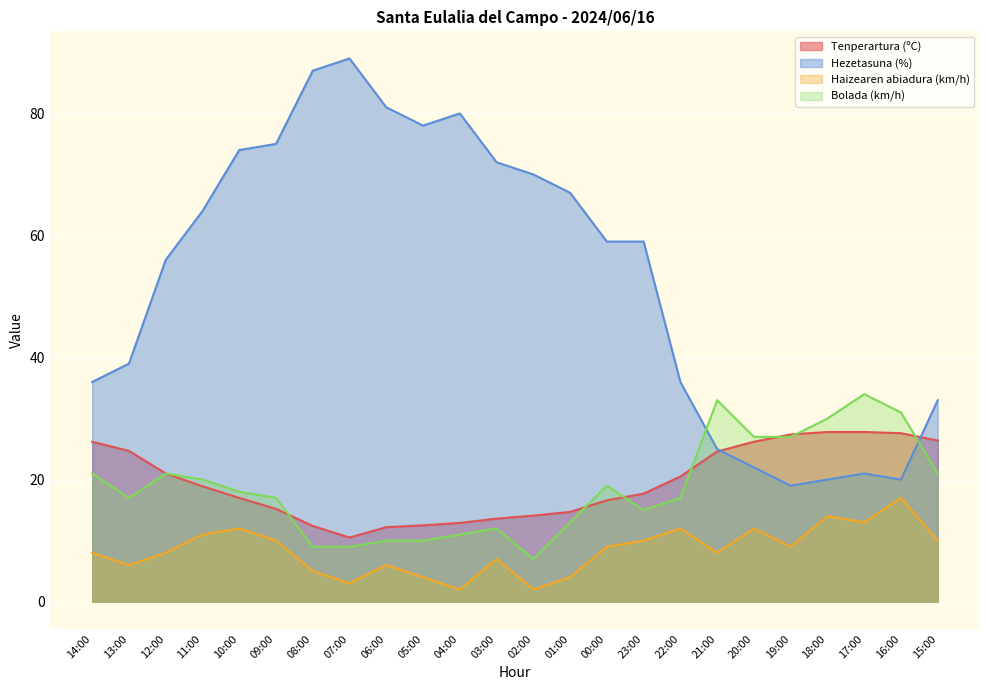

Reading left to right, list all the values displayed in this chart.

Tenperartura (ºC): 26.2	24.7	21.0	18.9	17.0	15.2	12.4	10.5	12.2	12.5	12.9	13.6	14.1	14.7	16.6	17.7	20.5	24.6	26.2	27.4	27.8	27.8	27.6	26.4
Hezetasuna (%): 36.0	39.0	56.0	64.0	74.0	75.0	87.0	89.0	81.0	78.0	80.0	72.0	70.0	67.0	59.0	59.0	36.0	25.0	22.0	19.0	20.0	21.0	20.0	33.0
Haizearen abiadura (km/h): 8.0	6.0	8.0	11.0	12.0	10.0	5.0	3.0	6.0	4.0	2.0	7.0	2.0	4.0	9.0	10.0	12.0	8.0	12.0	9.0	14.0	13.0	17.0	10.0
Bolada (km/h): 21.0	17.0	21.0	20.0	18.0	17.0	9.0	9.0	10.0	10.0	11.0	12.0	7.0	13.0	19.0	15.0	17.0	33.0	27.0	27.0	30.0	34.0	31.0	21.0